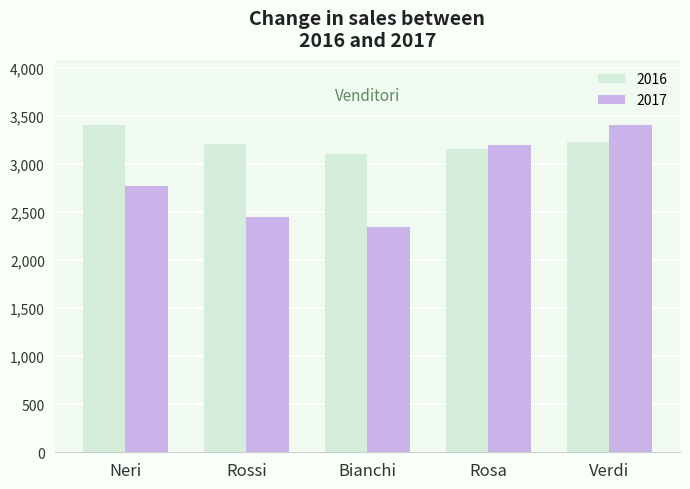

At Neri, list the series in order from smallest to largest.

2017, 2016